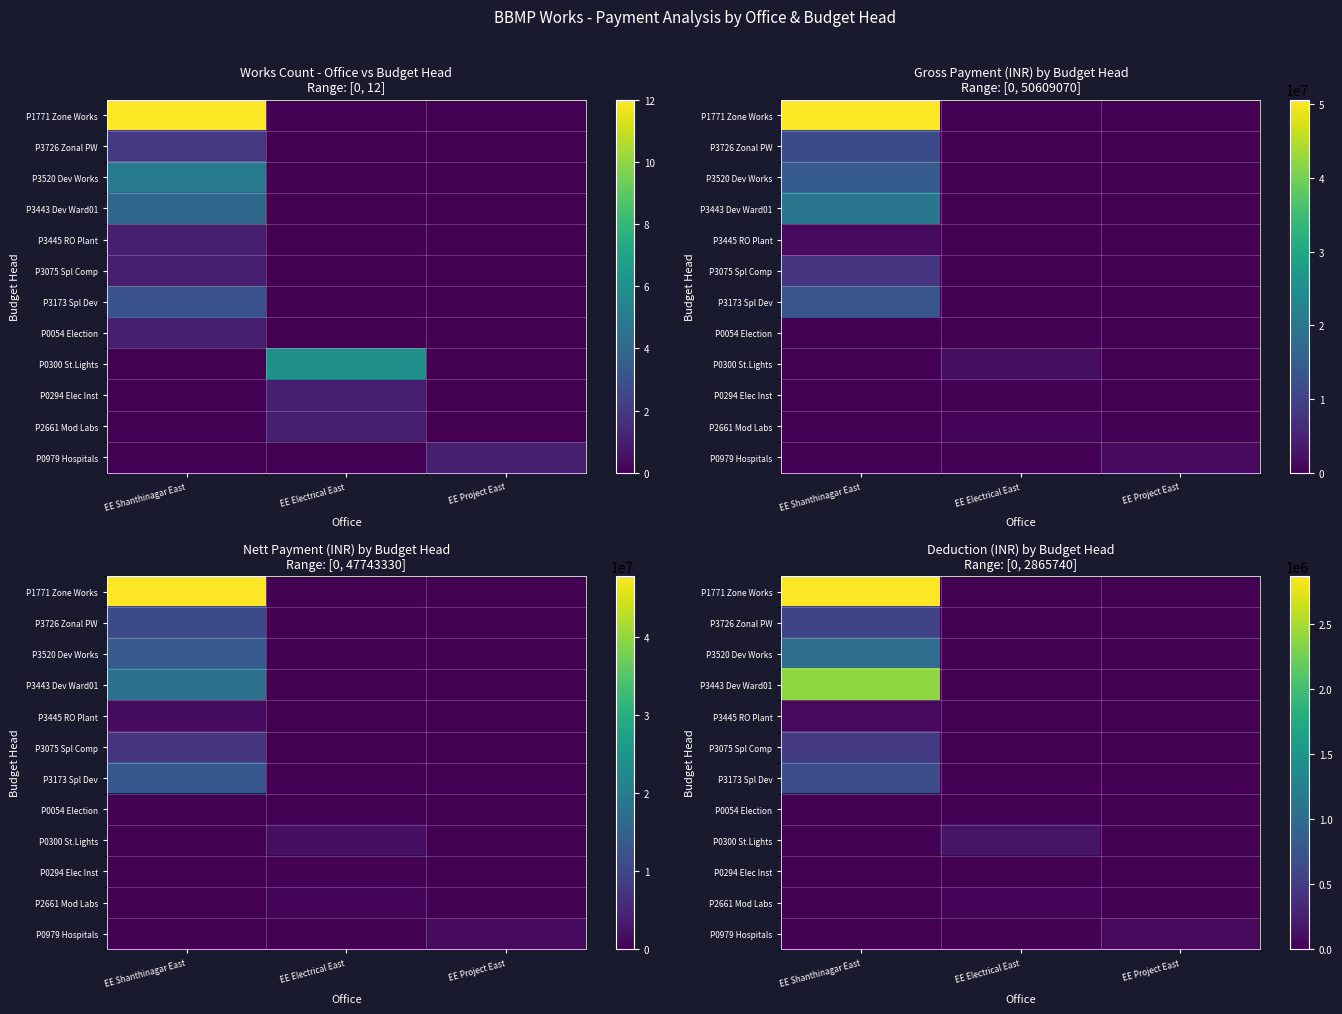

What is the difference between the P2661 Mod Labs values at EE Electrical East and EE Shanthinagar East?

39106